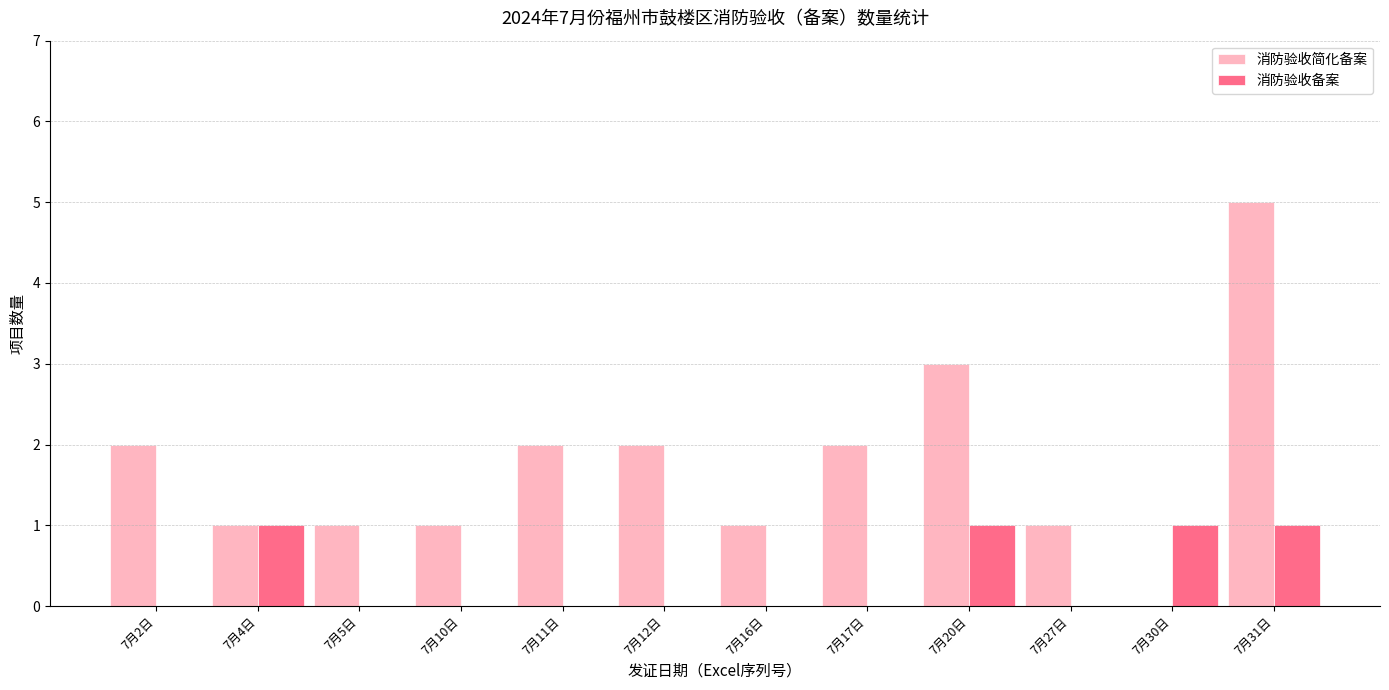

What is the sum of all 消防验收备案 values?

4